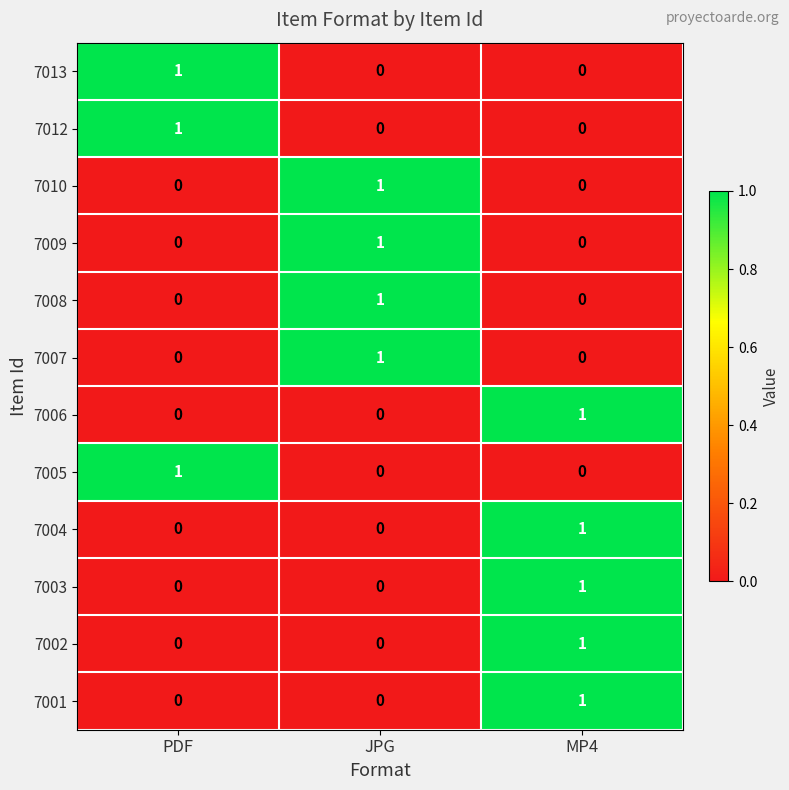

How many distinct data groups are displayed?

12